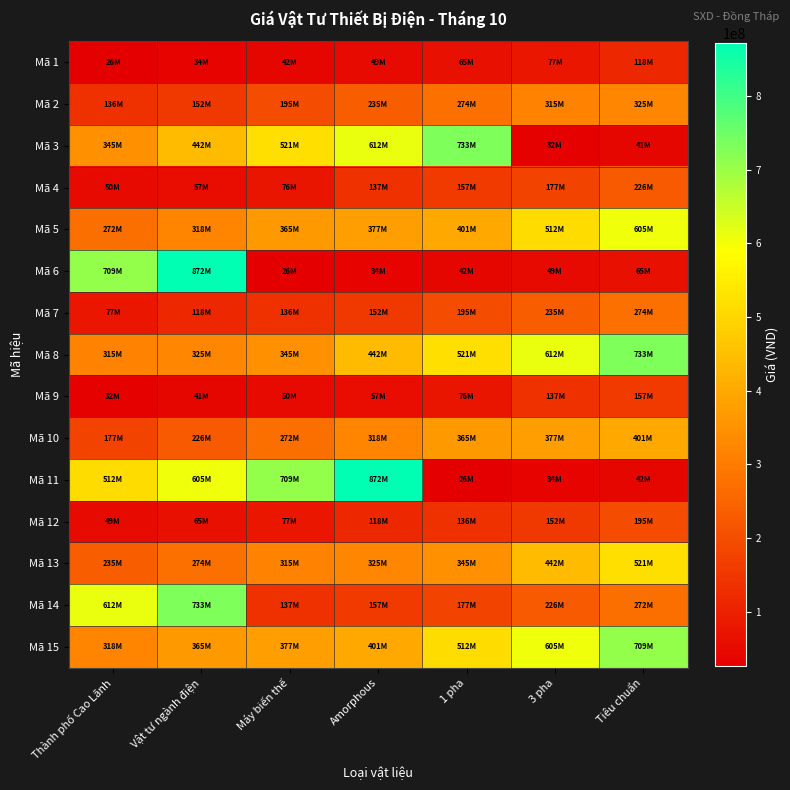

What is the greatest value displayed?

871891000